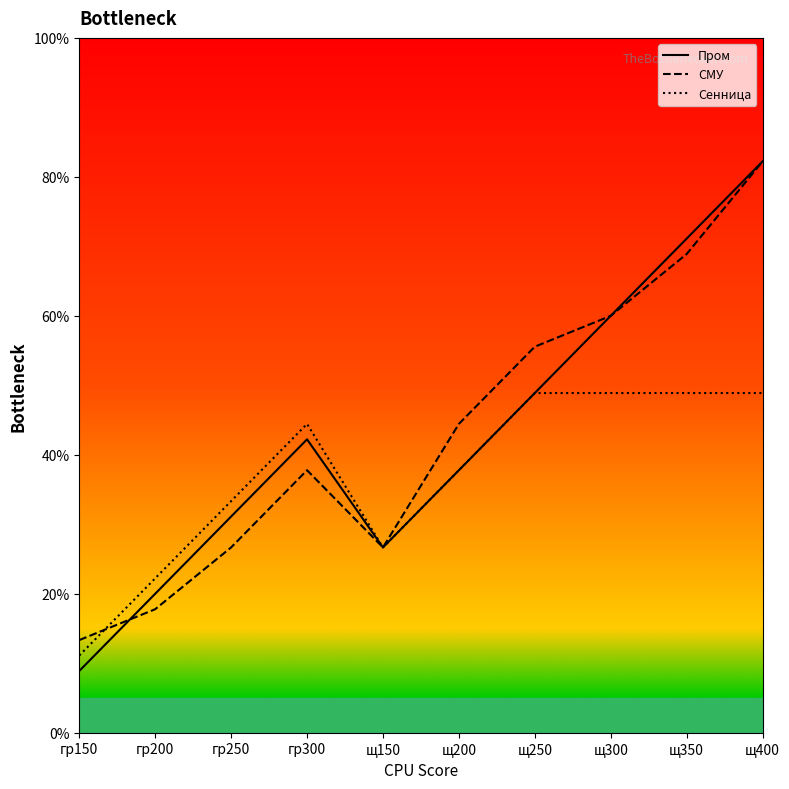

What is the spread (max minus min) of values at гр250?

6.7